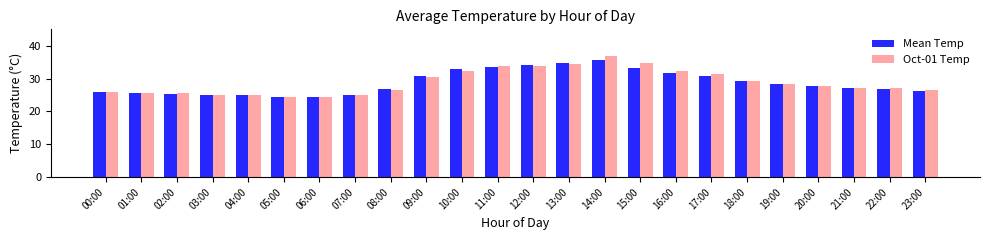

At which label does Oct-01 Temp reach its peak?

14:00